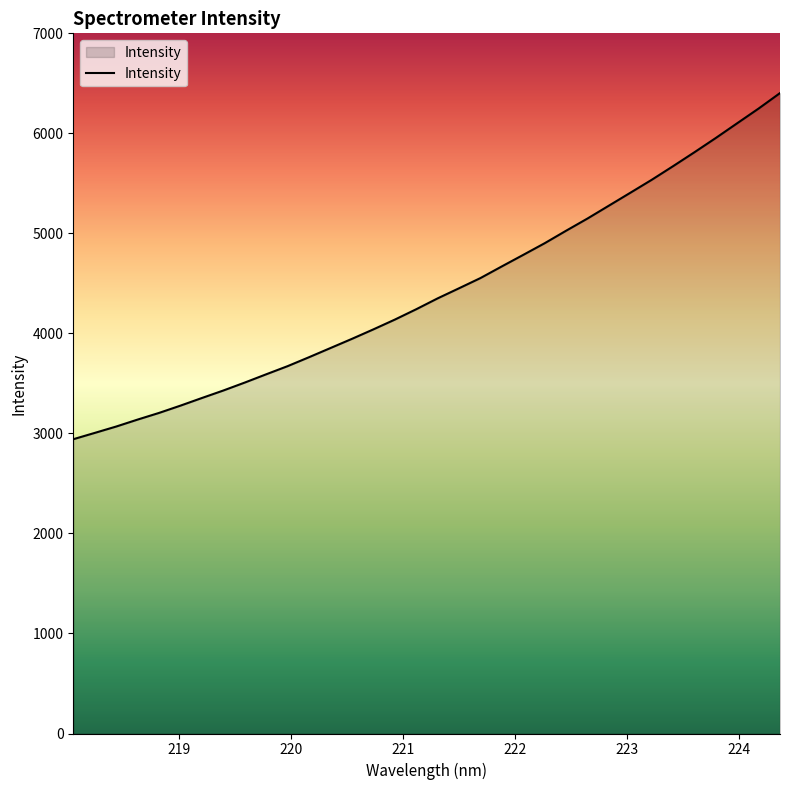

What is the maximum value shown in the chart?

6402.7